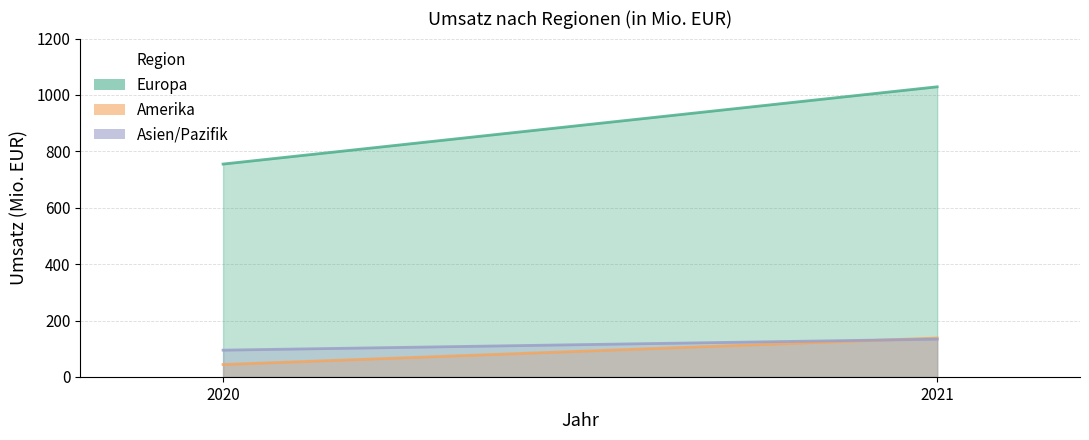

Where is Amerika nearest to the value 91?

2020